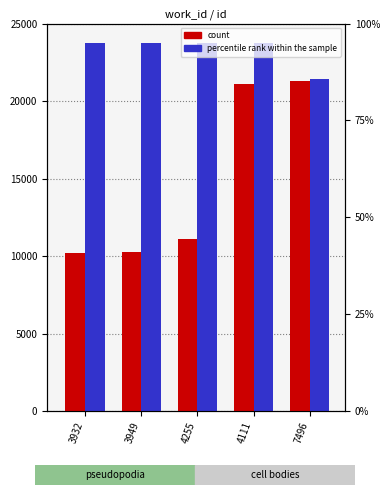

How many values in the percentile_rank series are below 23775?

2